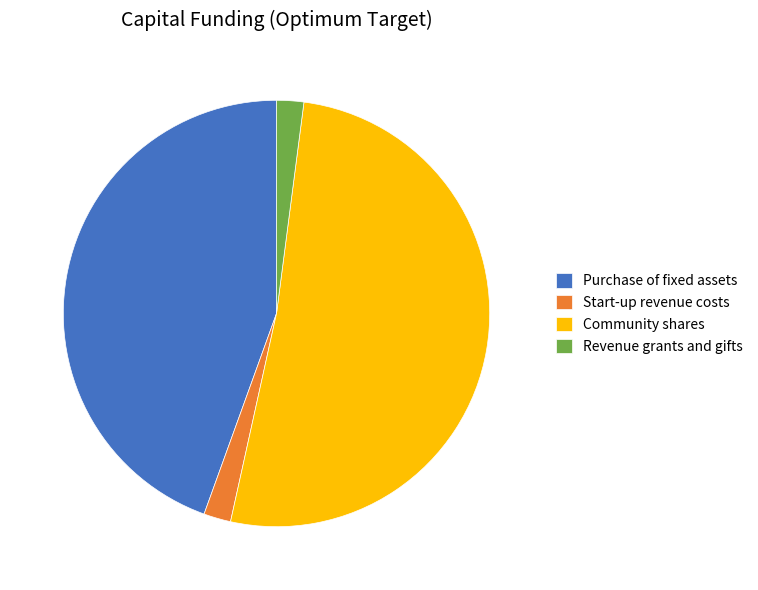

The Community shares slice represents 51% of the pie. True or false?

True